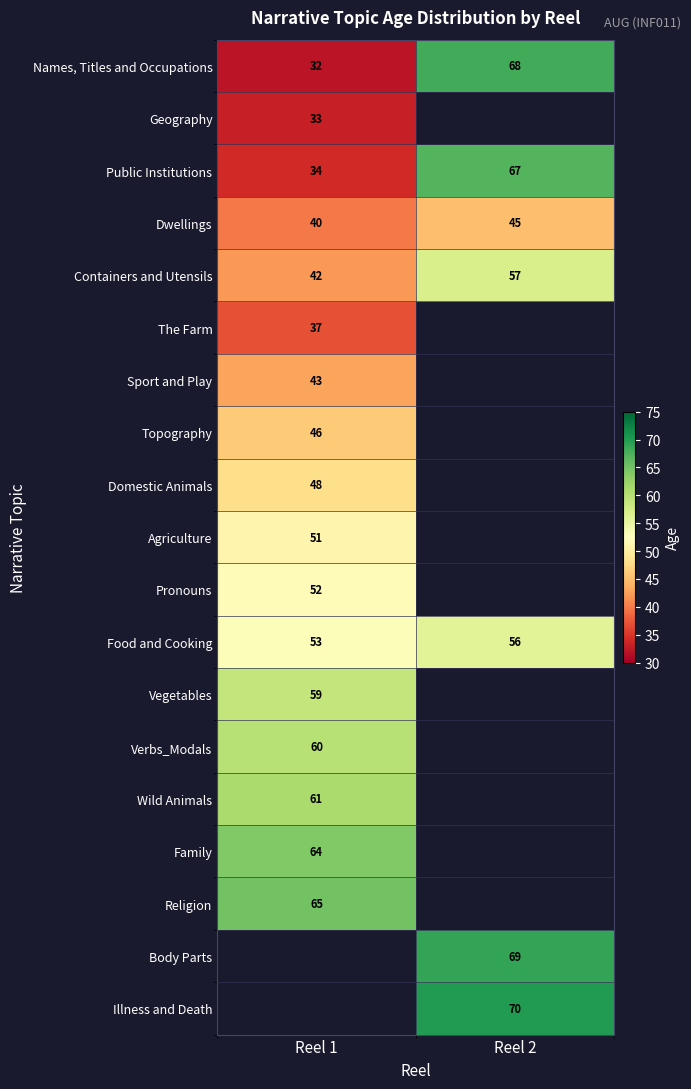

True or false: Containers and Utensils has a value of 92 at Reel 2.

False